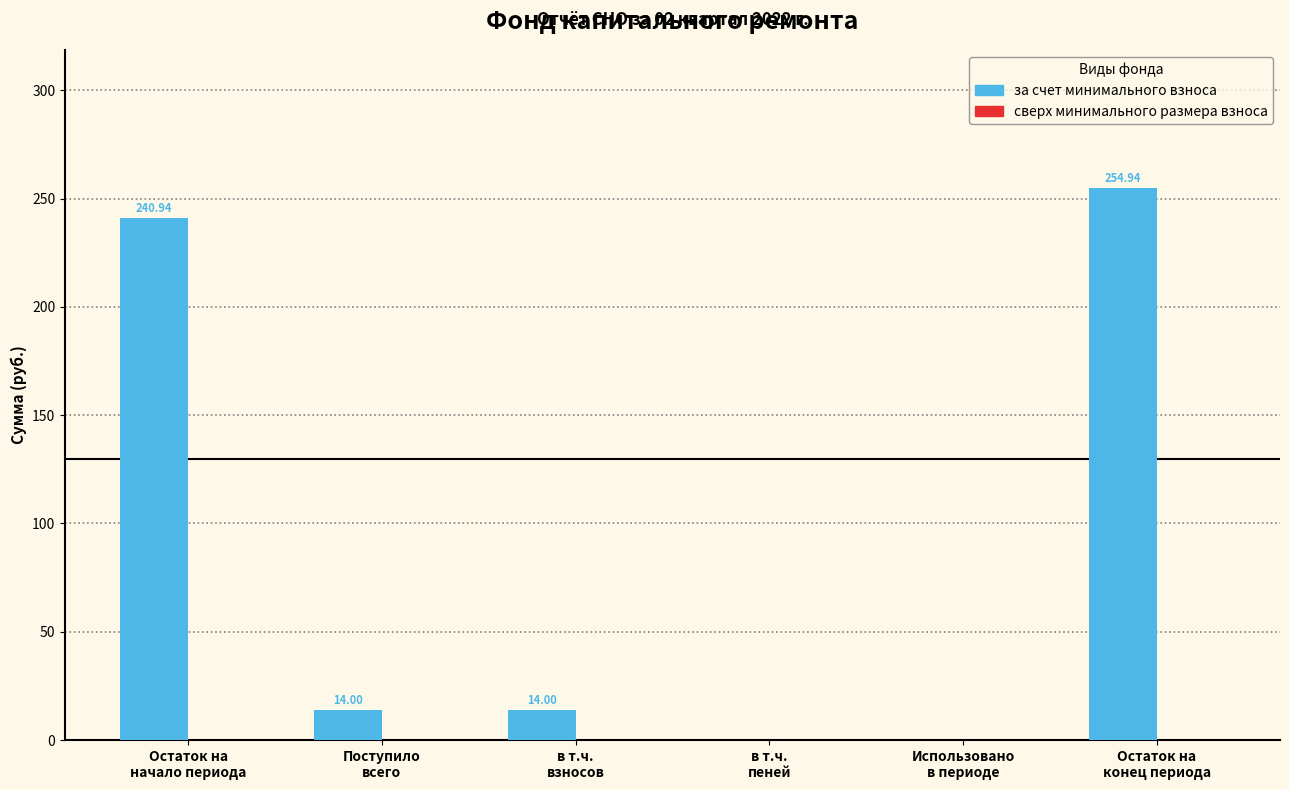

Are the bars horizontal?

No